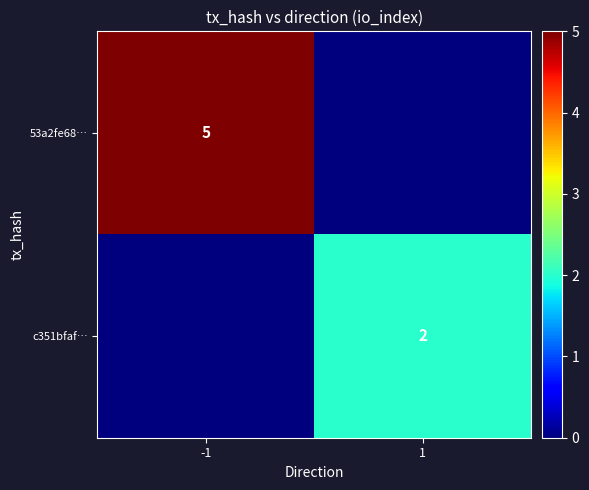

True or false: 53a2fe68… has a value of 5 at -1.

True